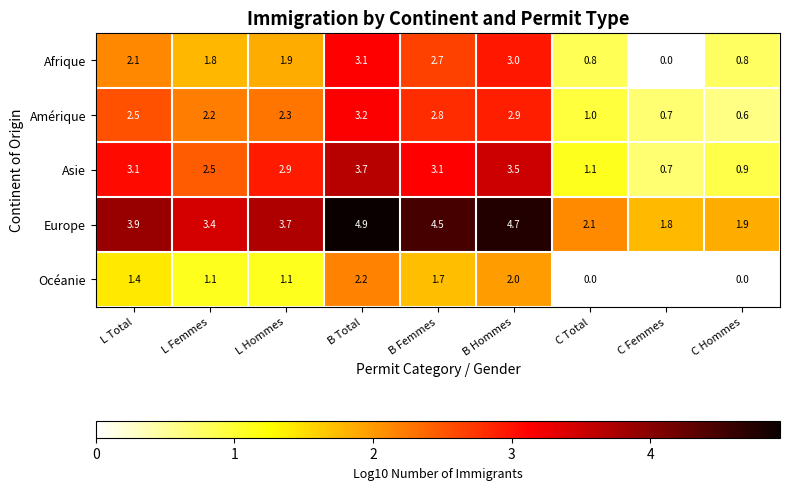

What is the total value across all series at B Total?

17.1